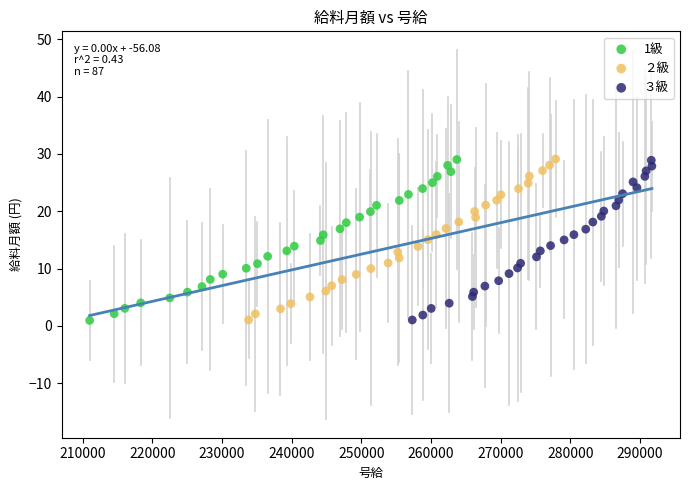

What are all the series names shown in the legend?

1級, ２級, ３級